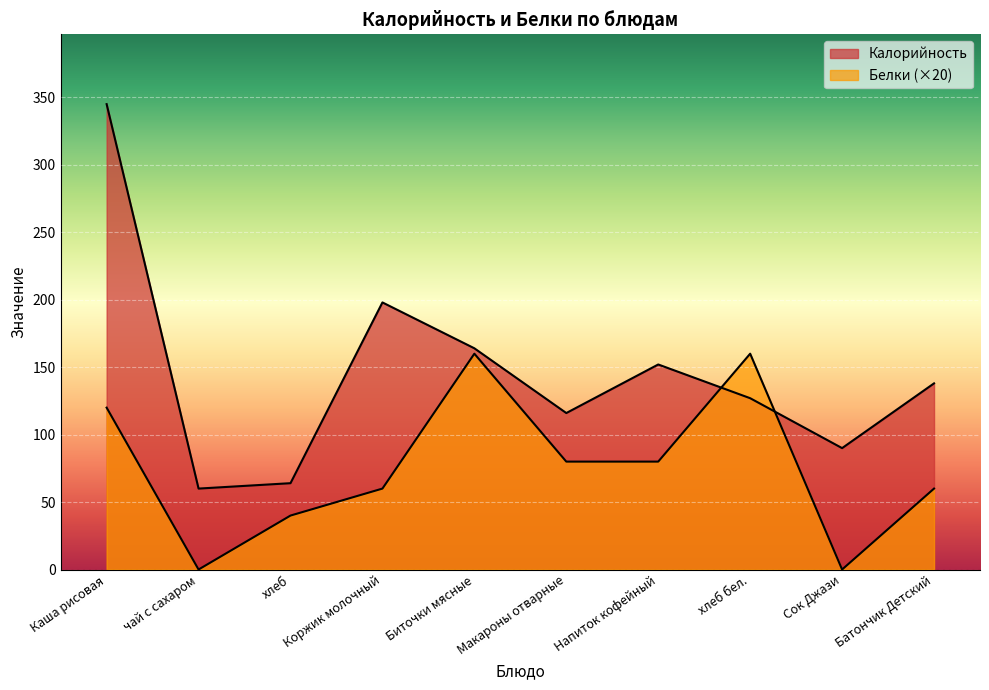

How many lines are shown in the chart?

2